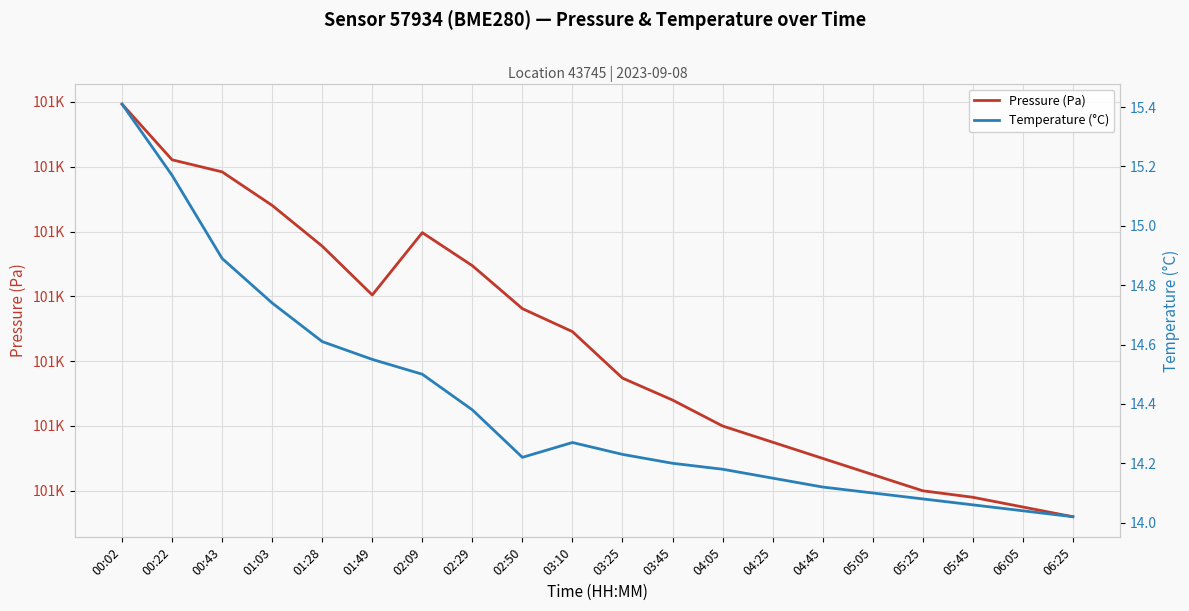

At which label is Temperature (°C) closest to 14?

06:25